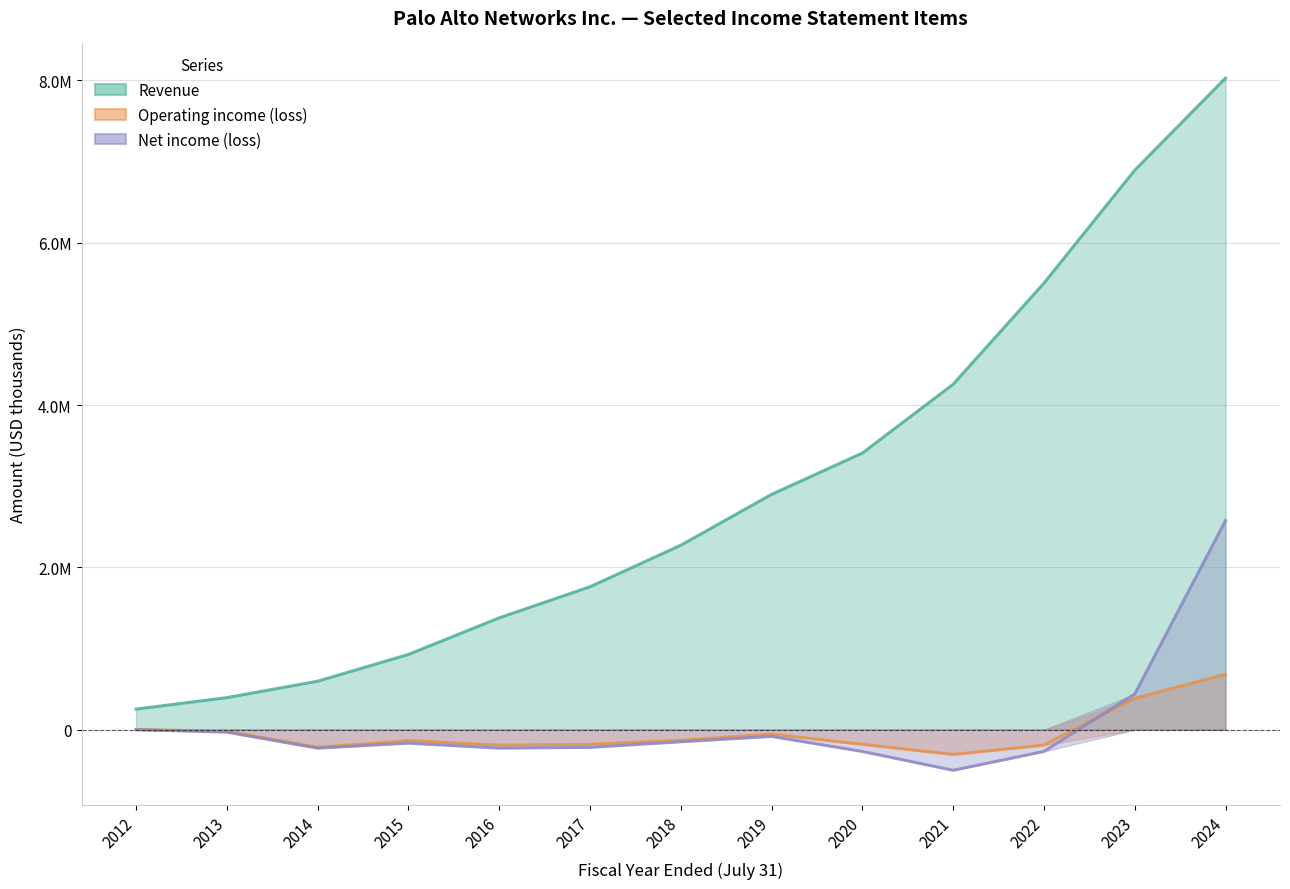

At which category is the sum across all series the highest?

2024